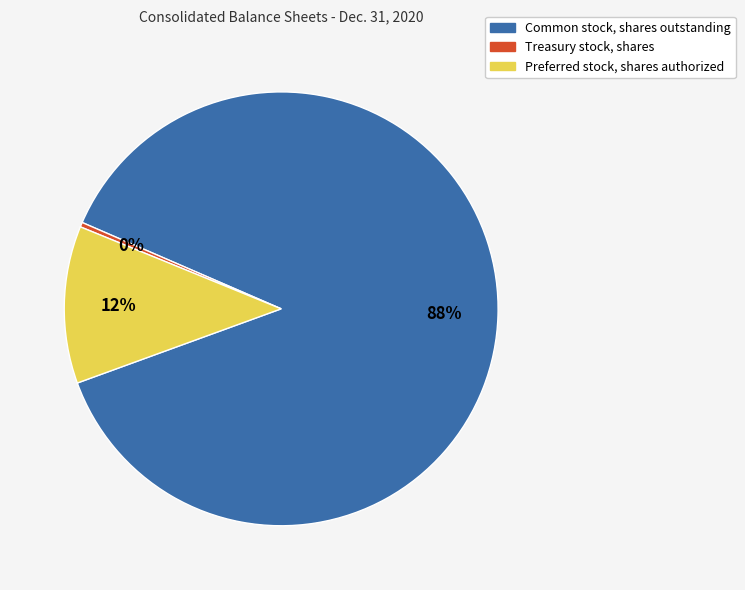

Does any single category account for the majority?

Yes